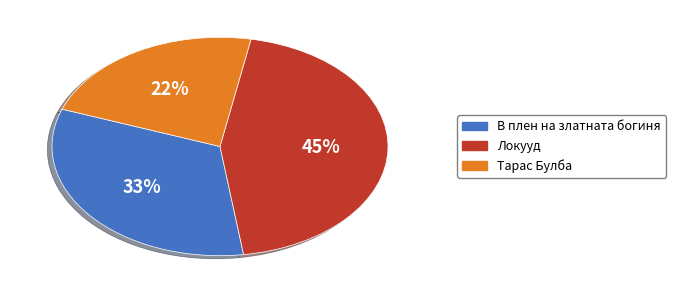

To the nearest percent, what portion does Тарас Булба represent?

22%